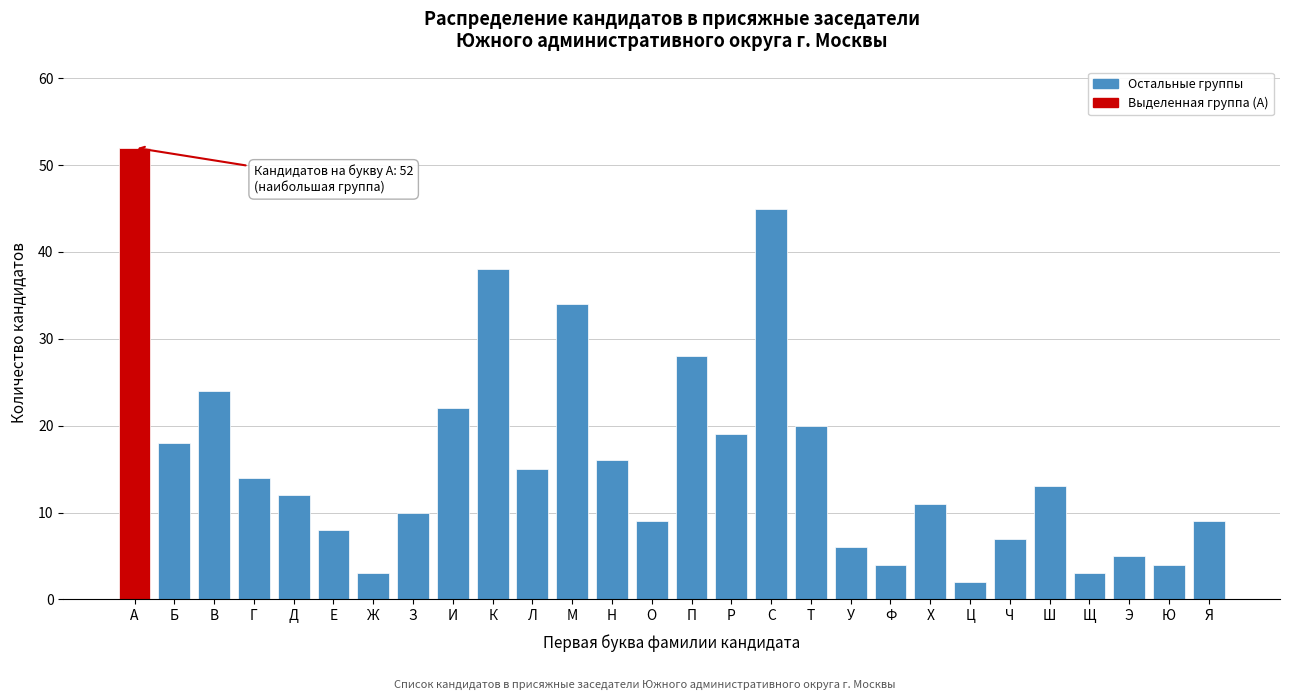

Reading left to right, list all the values displayed in this chart.

52	18	24	14	12	8	3	10	22	38	15	34	16	9	28	19	45	20	6	4	11	2	7	13	3	5	4	9